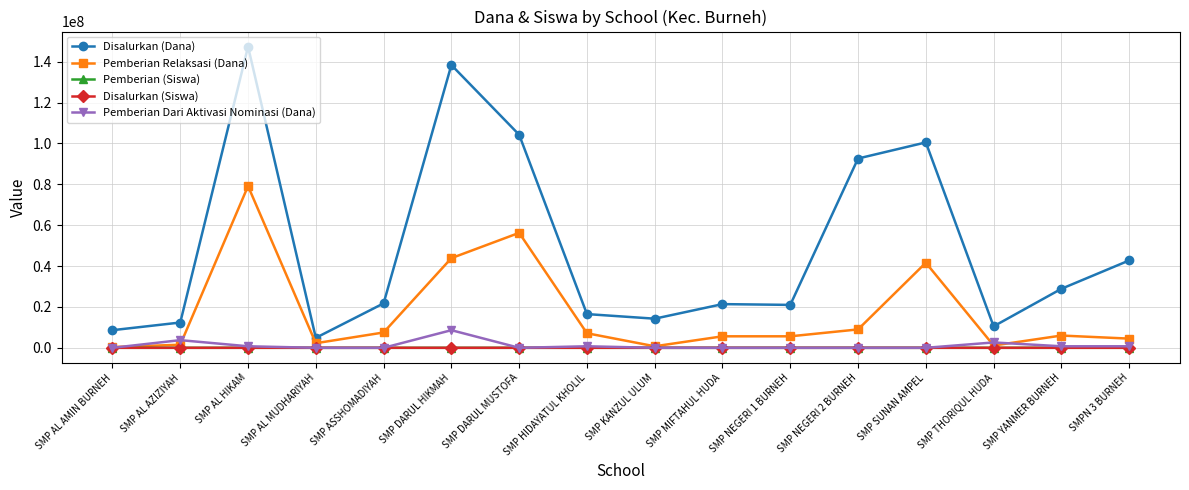

What is the sum of all Disalurkan (Dana) values?

786000000